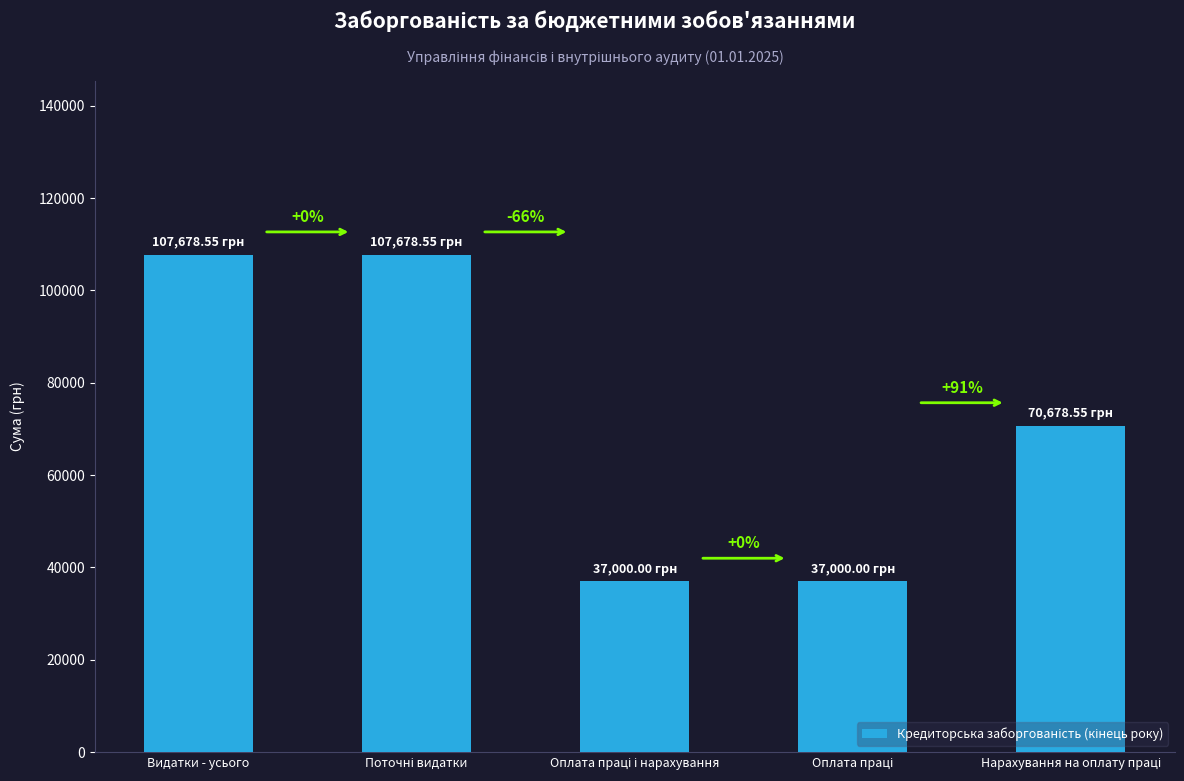

Does the chart contain any negative values?

No